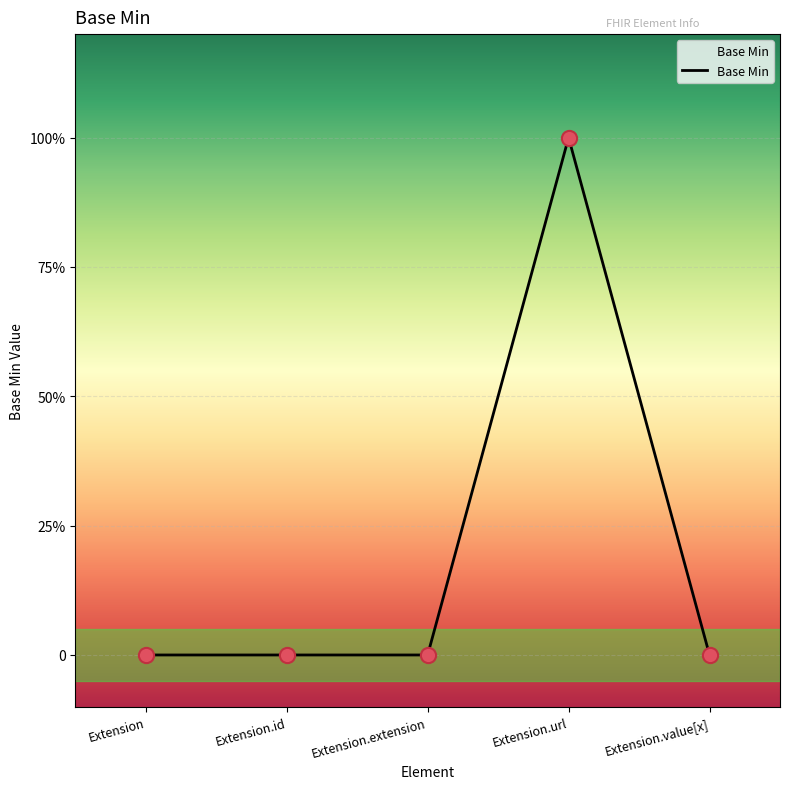

Is this an area chart (filled region under the line)?

Yes